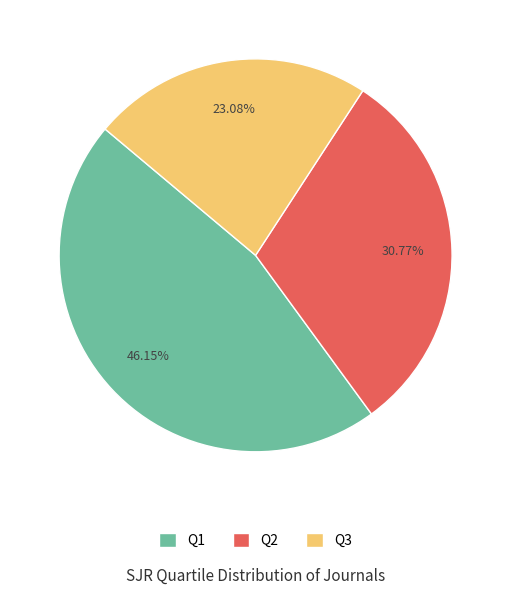

Which slice is the smallest?

Q3